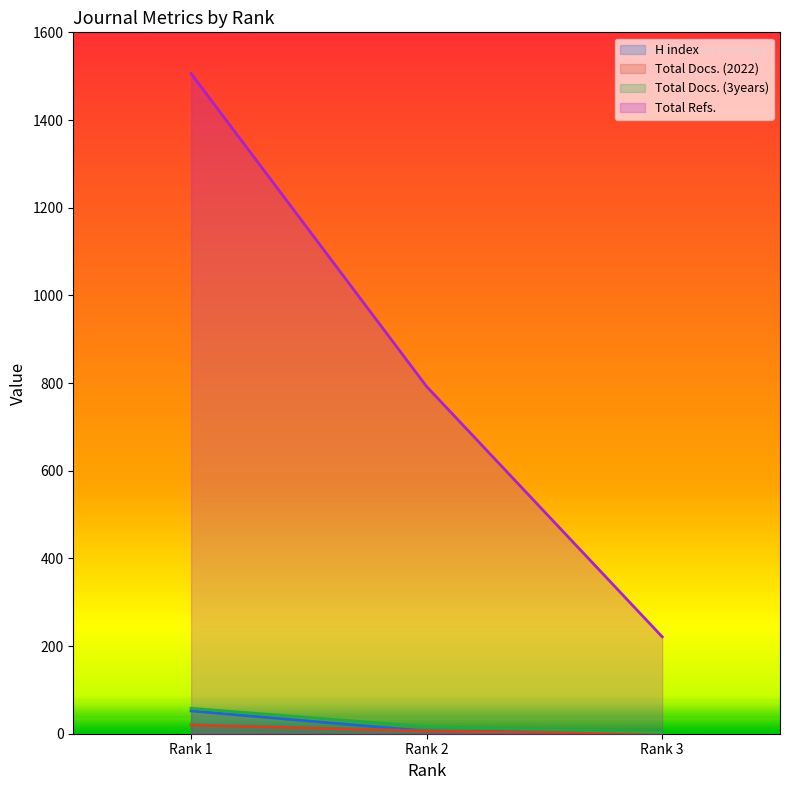

Reading left to right, list all the values displayed in this chart.

H index: 52	6	1
Total Docs. (2022): 20	6	1
Total Docs. (3years): 58	16	3
Total Refs.: 1506	792	221